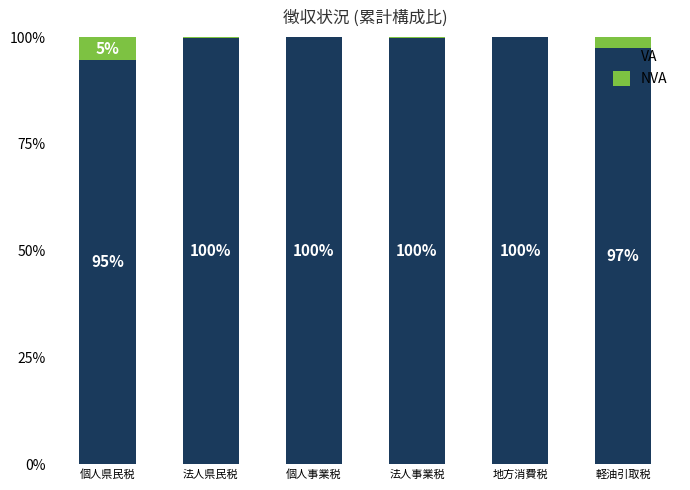

What is the highest value of the VA series?

100.0